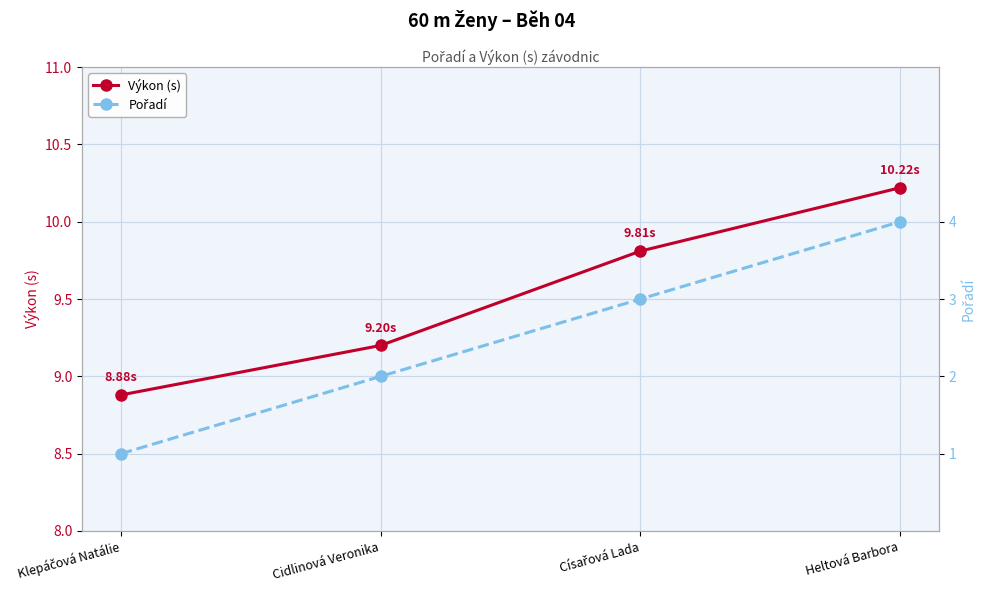

What is the sum of all Pořadí values?

10.0